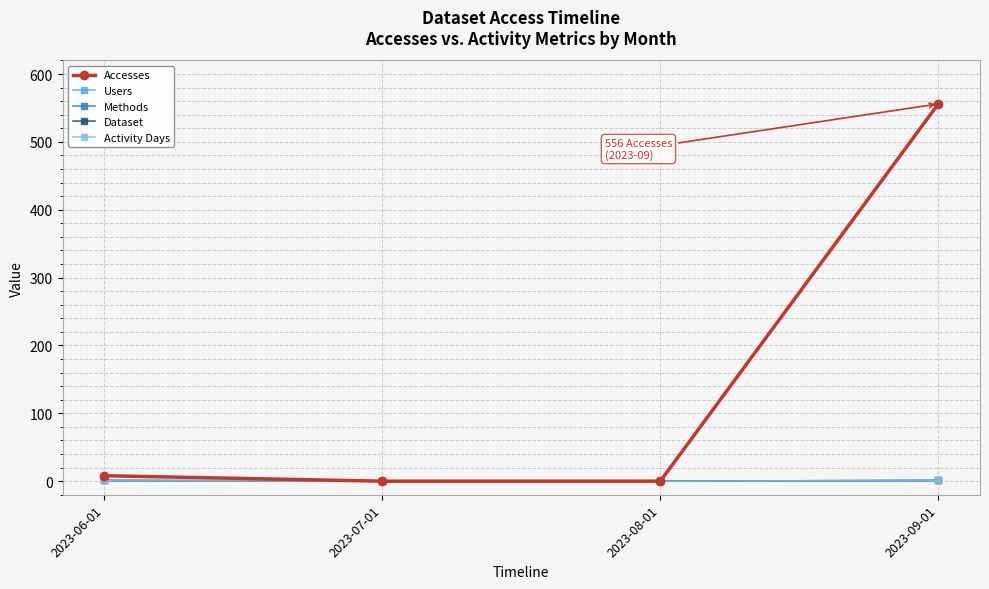

Does the chart have visible grid lines?

Yes